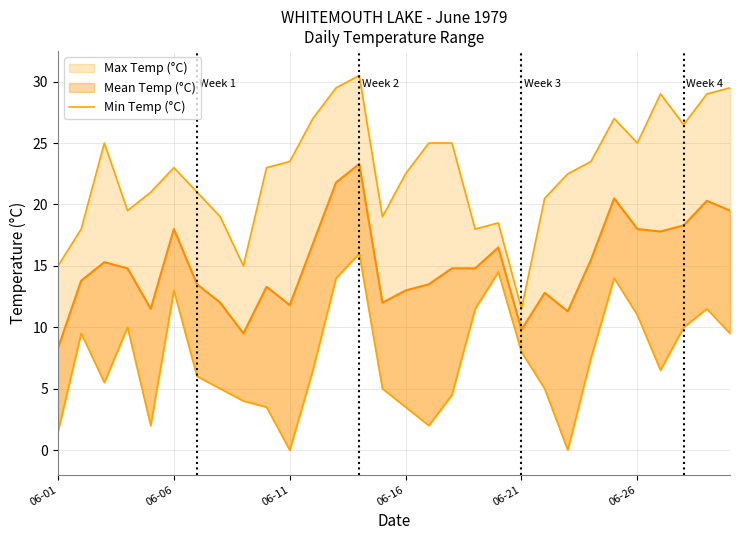

Count the number of categories in the chart.

30